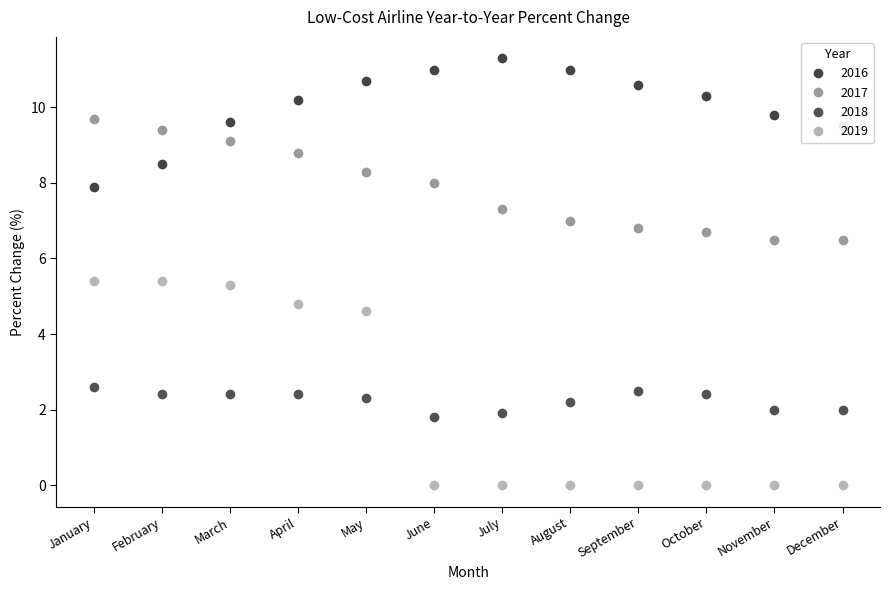

Does the chart have visible grid lines?

No